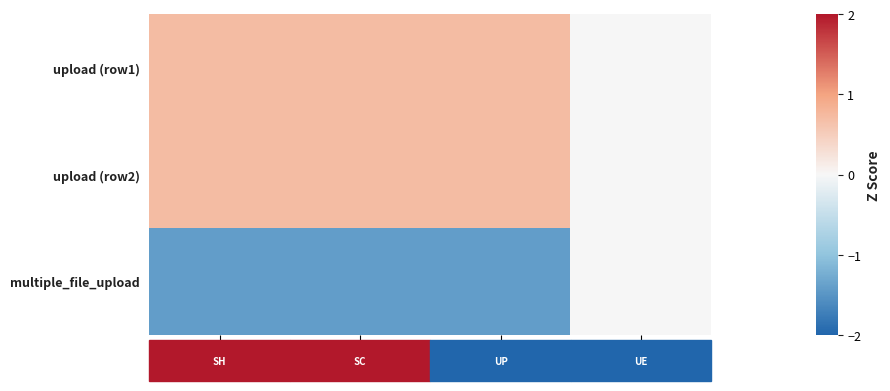

What is the spread (max minus min) of values at section_header_size?

2.1